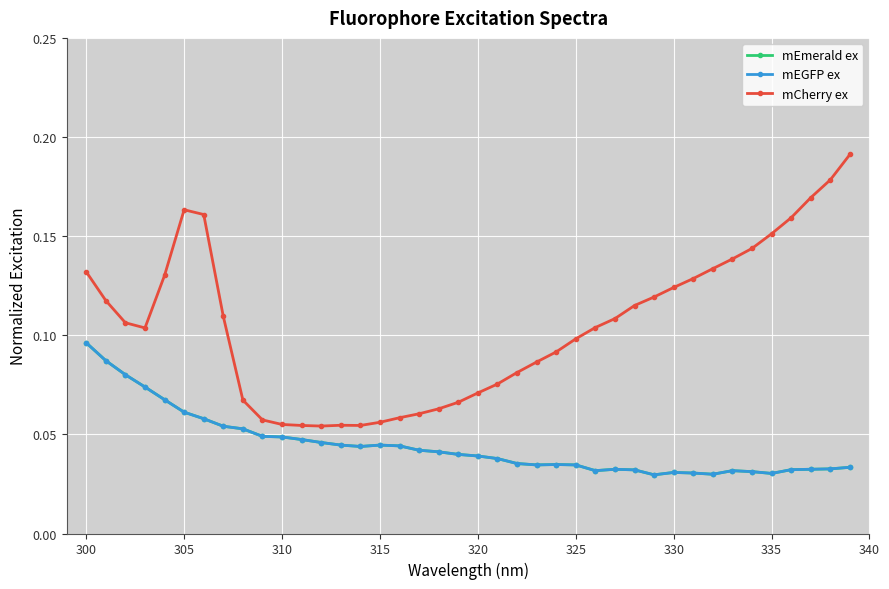

At which category does mEGFP ex reach its first local peak?

315